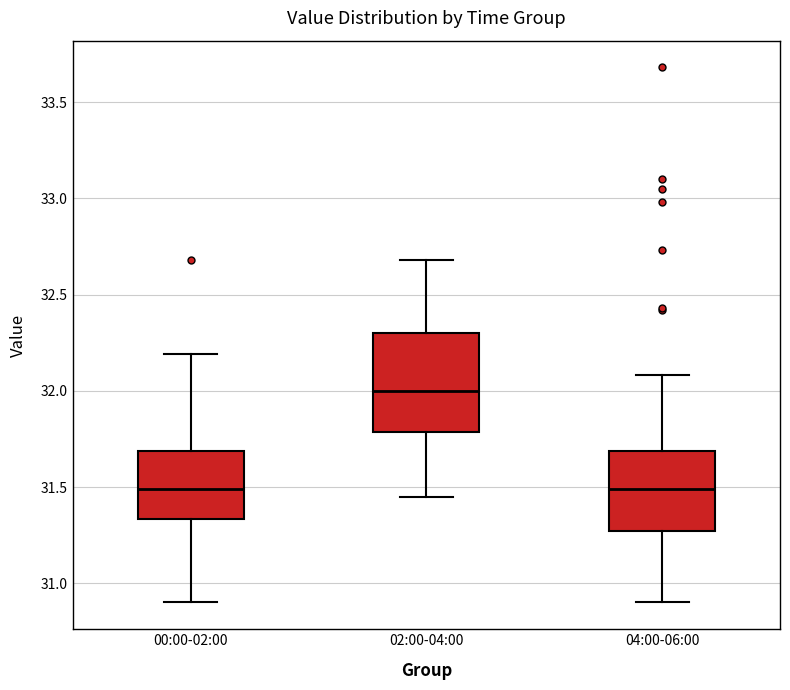

Reading left to right, read every box against the y-axis: the position of its median line, the range the box covers, and the ends of its whiskers. The values are not printed on the chart, so give them approximately, as read against the axis.

00:00-02:00: median 31.50, box 31.35 to 31.70, whiskers 30.90 to 32.20
02:00-04:00: median 32.00, box 31.80 to 32.30, whiskers 31.45 to 32.70
04:00-06:00: median 31.50, box 31.25 to 31.70, whiskers 30.90 to 32.10